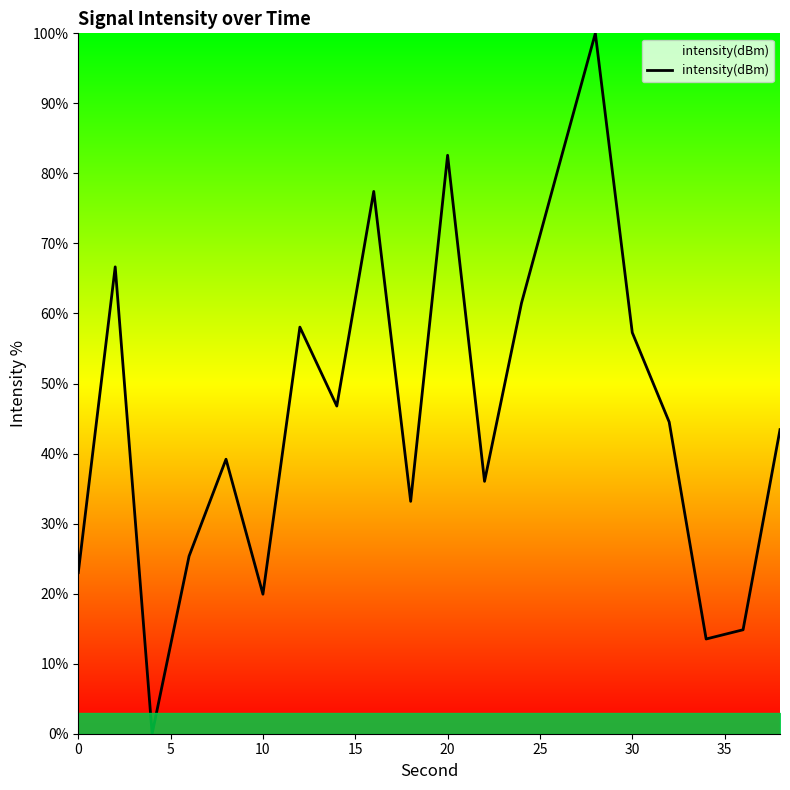

What is the maximum value shown in the chart?

100.0